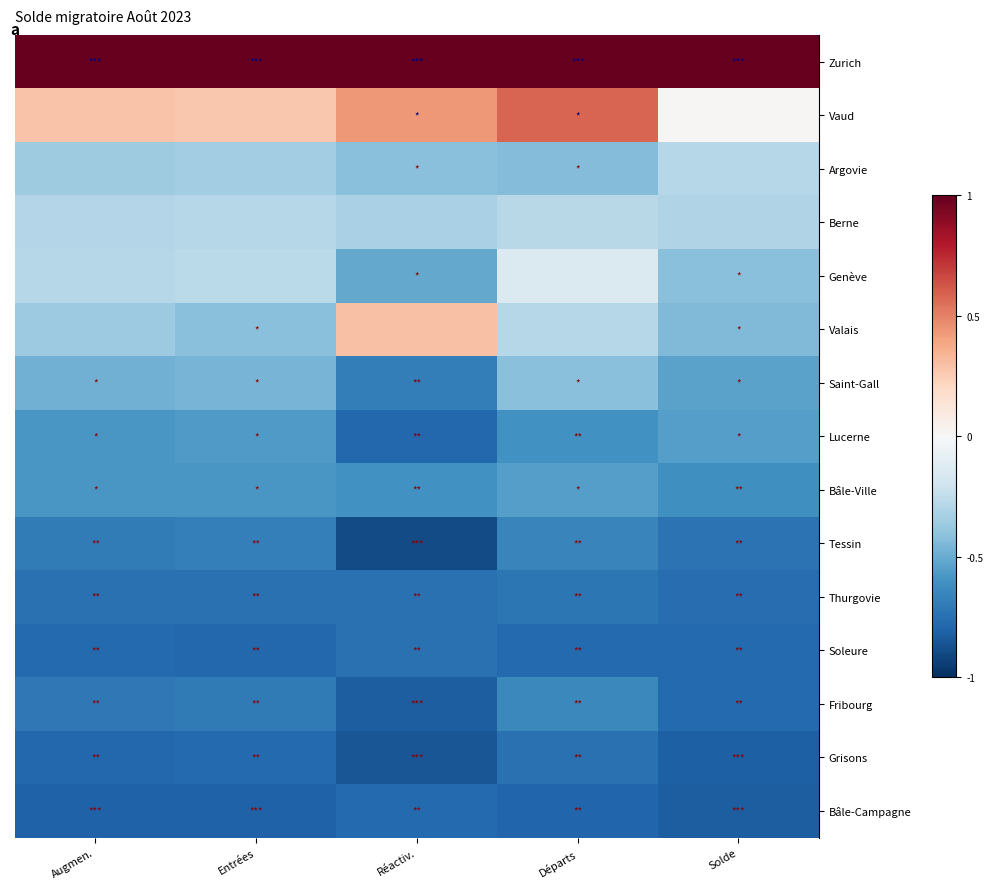

Count the number of data series in this chart.

15